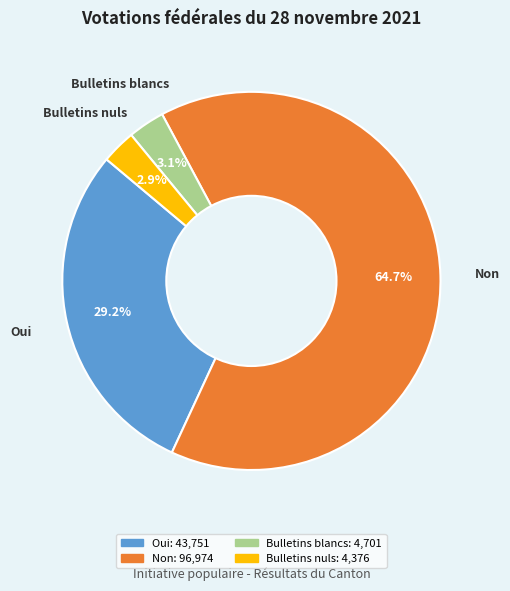

Which has a higher value, Oui or Bulletins blancs?

Oui